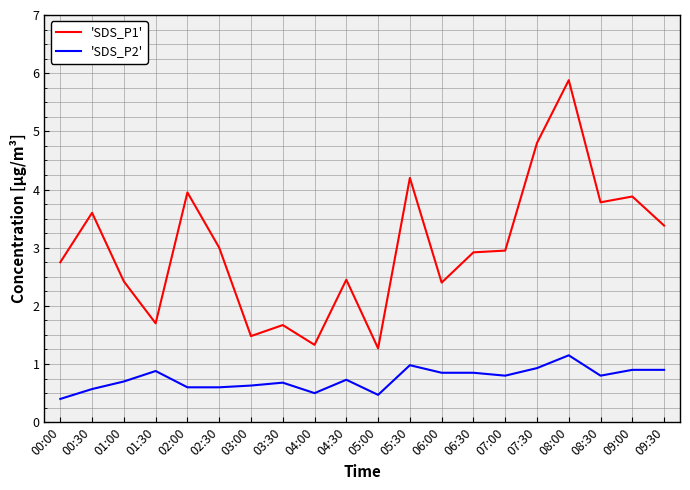

True or false: 'SDS_P1' has more than 1 points higher than both neighbors.

True